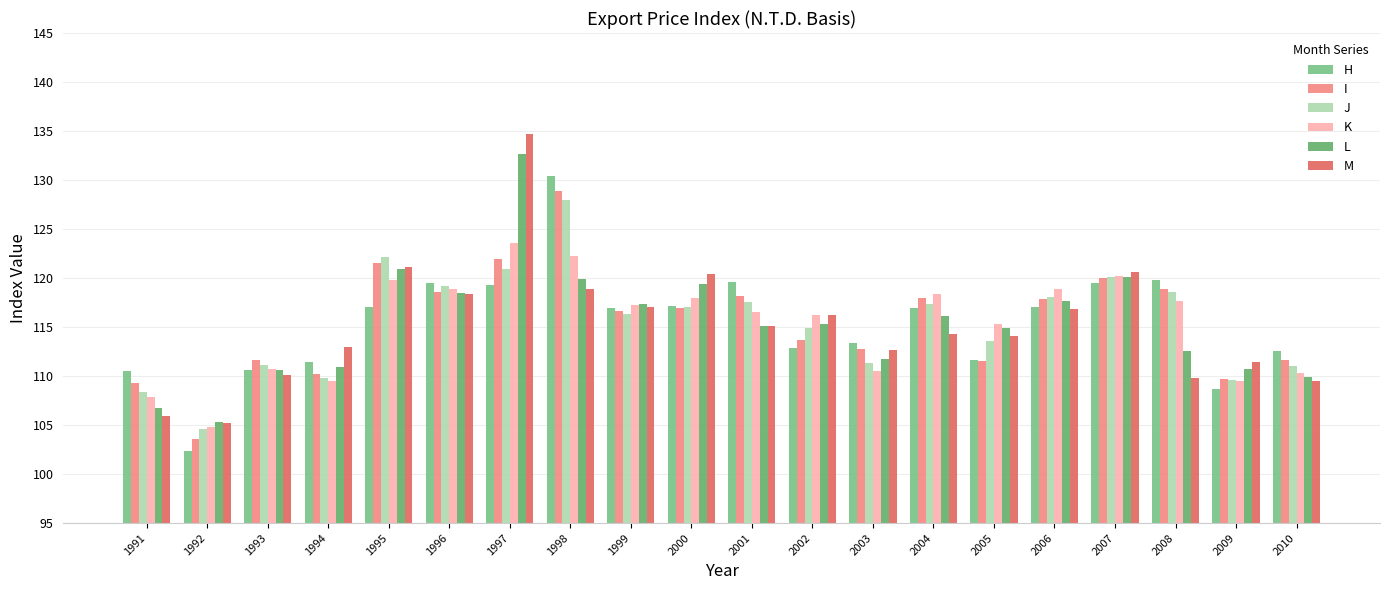

Is the value of K at 2003 greater than the value of M at 1998?

No